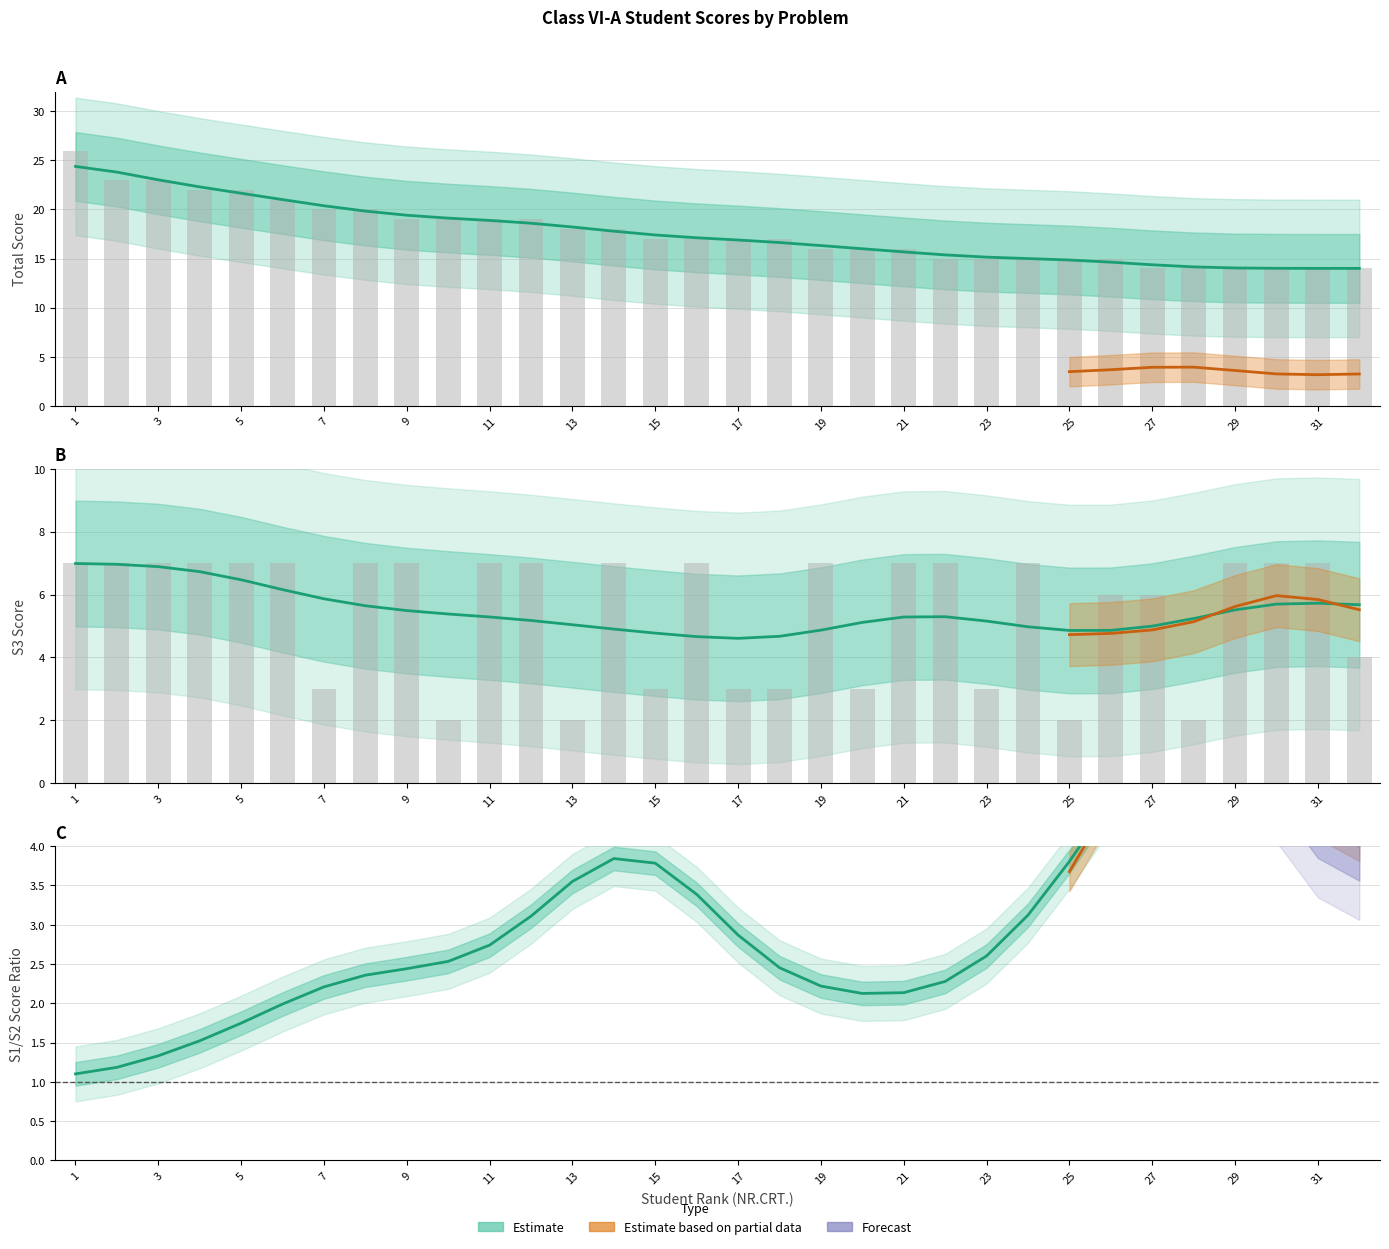

Is the value of S1 at 18 greater than the value of TOTAL at 16?

No